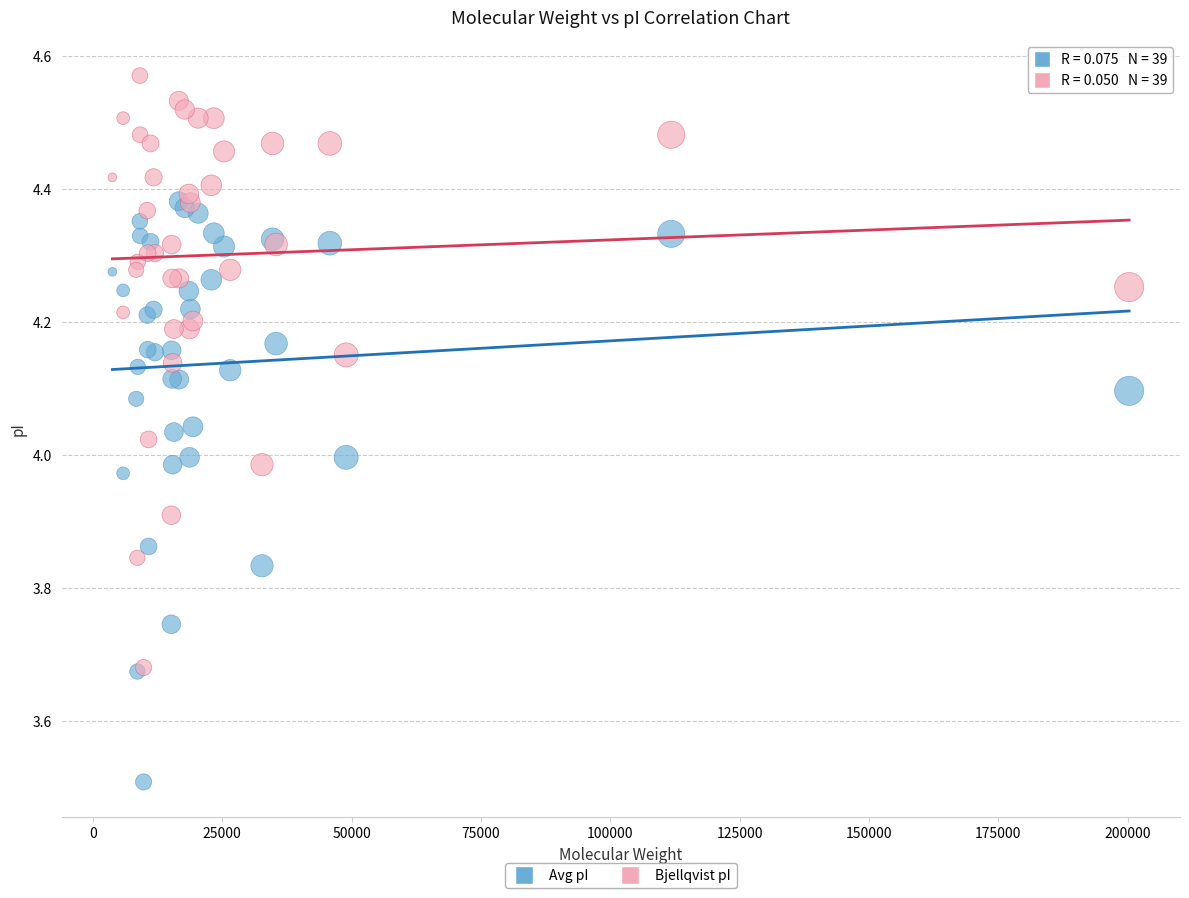

In the Avg pI series, what Y value is closest to 3?

3.5